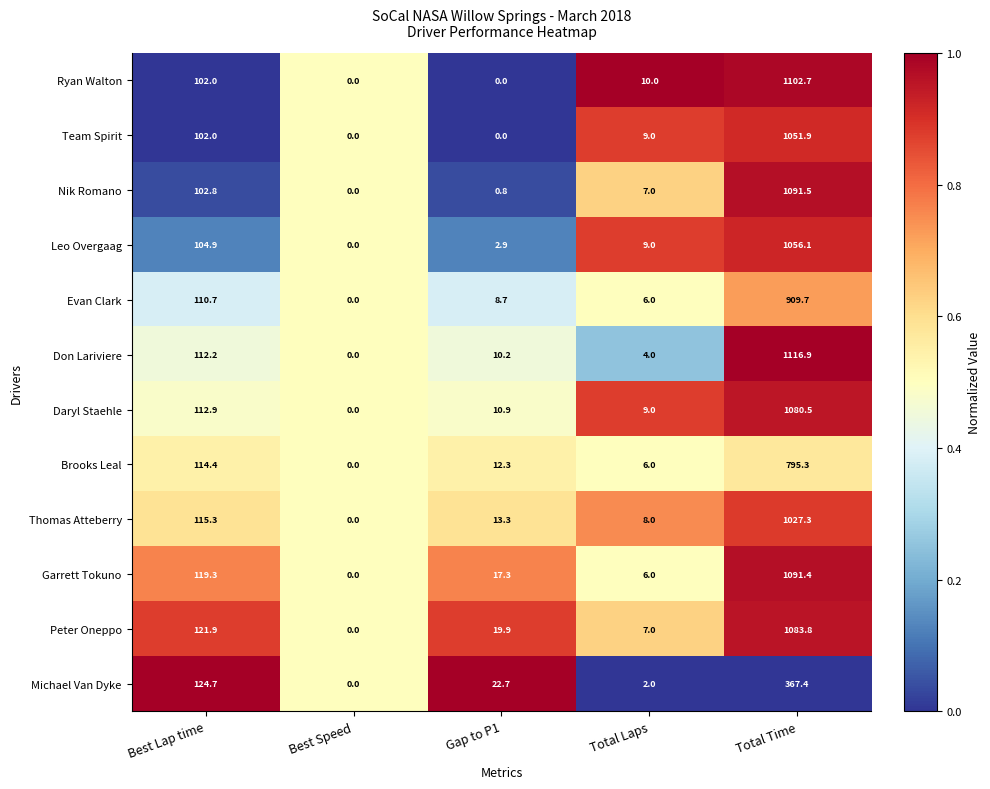

Is the value of Don Lariviere at Best Speed greater than the value of Ryan Walton at Total Time?

No